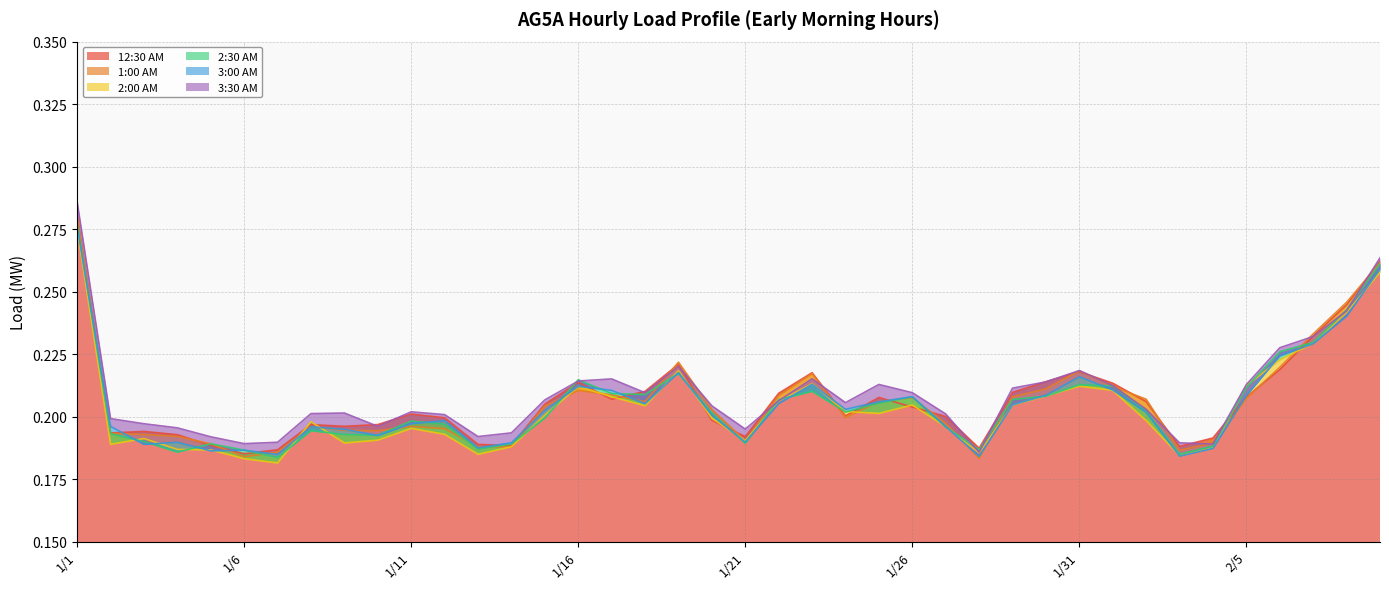

What value does the 2:30 AM series have at 1/1?

0.3